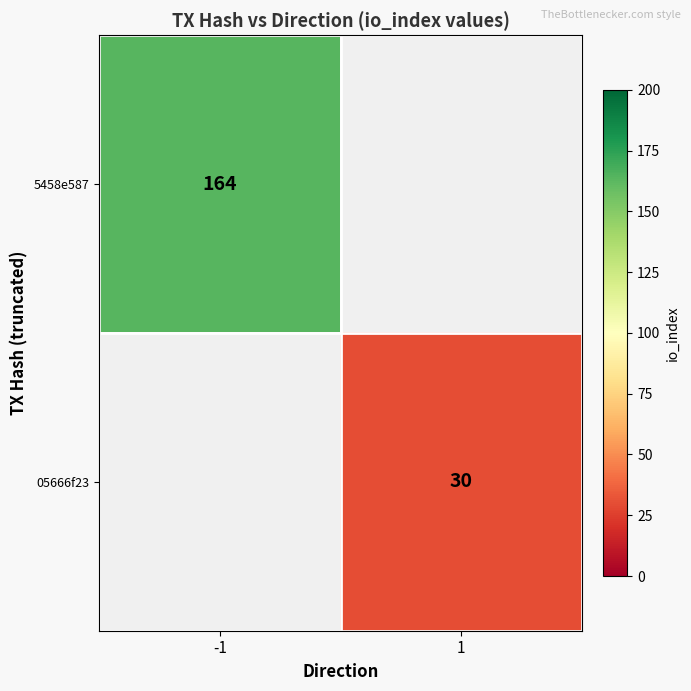

Is it true that 5458e587 equals 88.3 at -1?

False